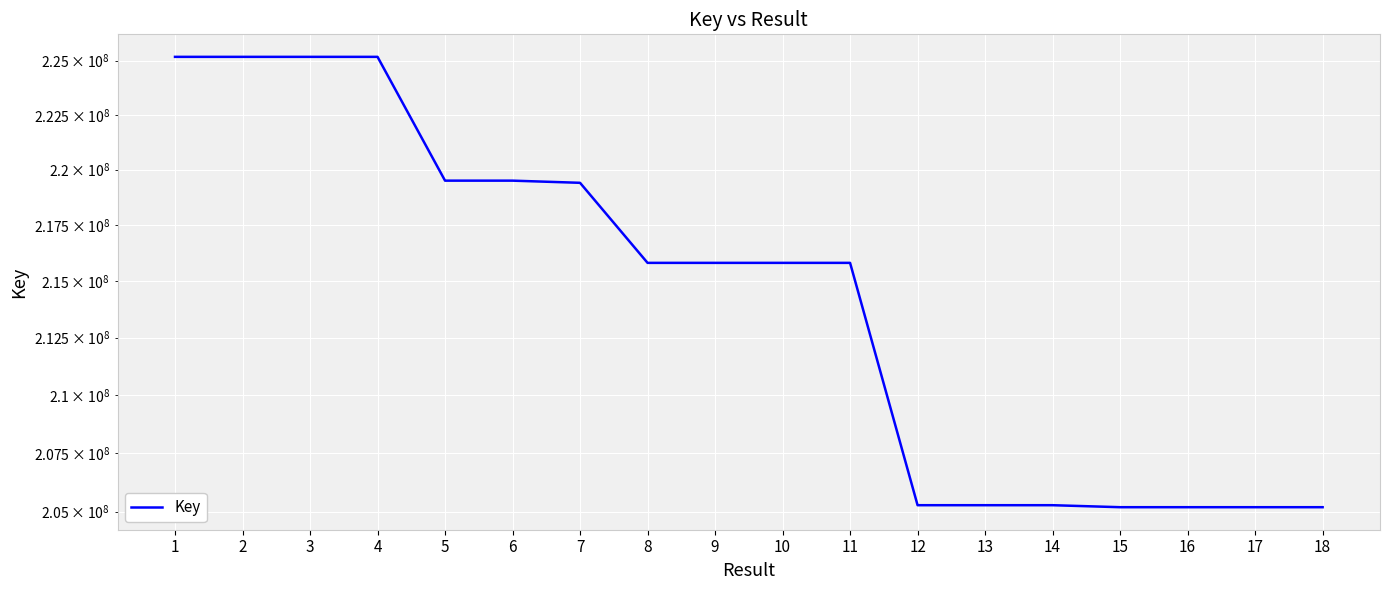

What is the change in value from 10 to 14?

-10532432